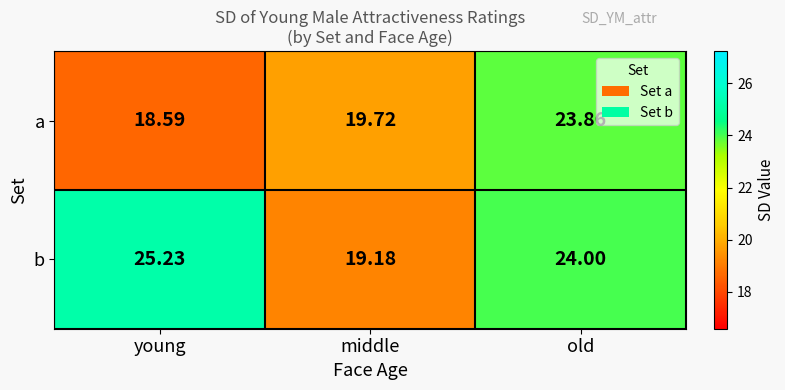

Where is b nearest to the value 22?

old